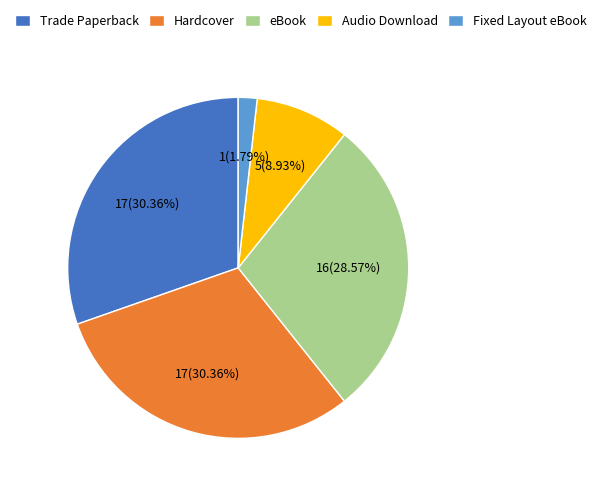

To the nearest percent, what portion does Trade Paperback represent?

30%